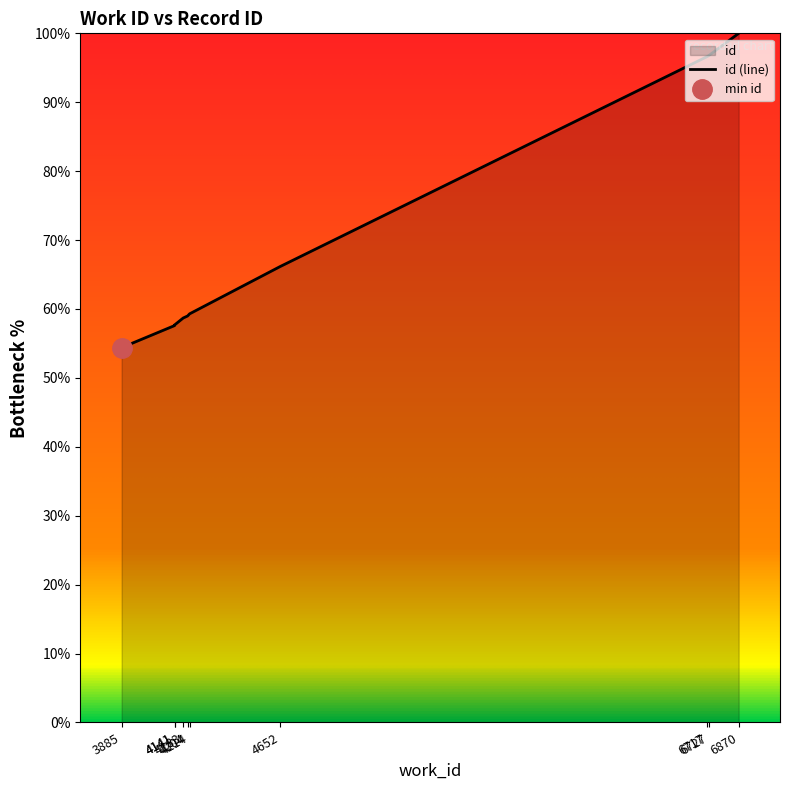

Reading left to right, transcribe all the data shown in this chart.

3885=54.4	4141=57.6	4141=57.7	4183=58.7	4204=59.0	4214=59.3	4652=66.2	6717=96.6	6727=96.8	6870=100.0